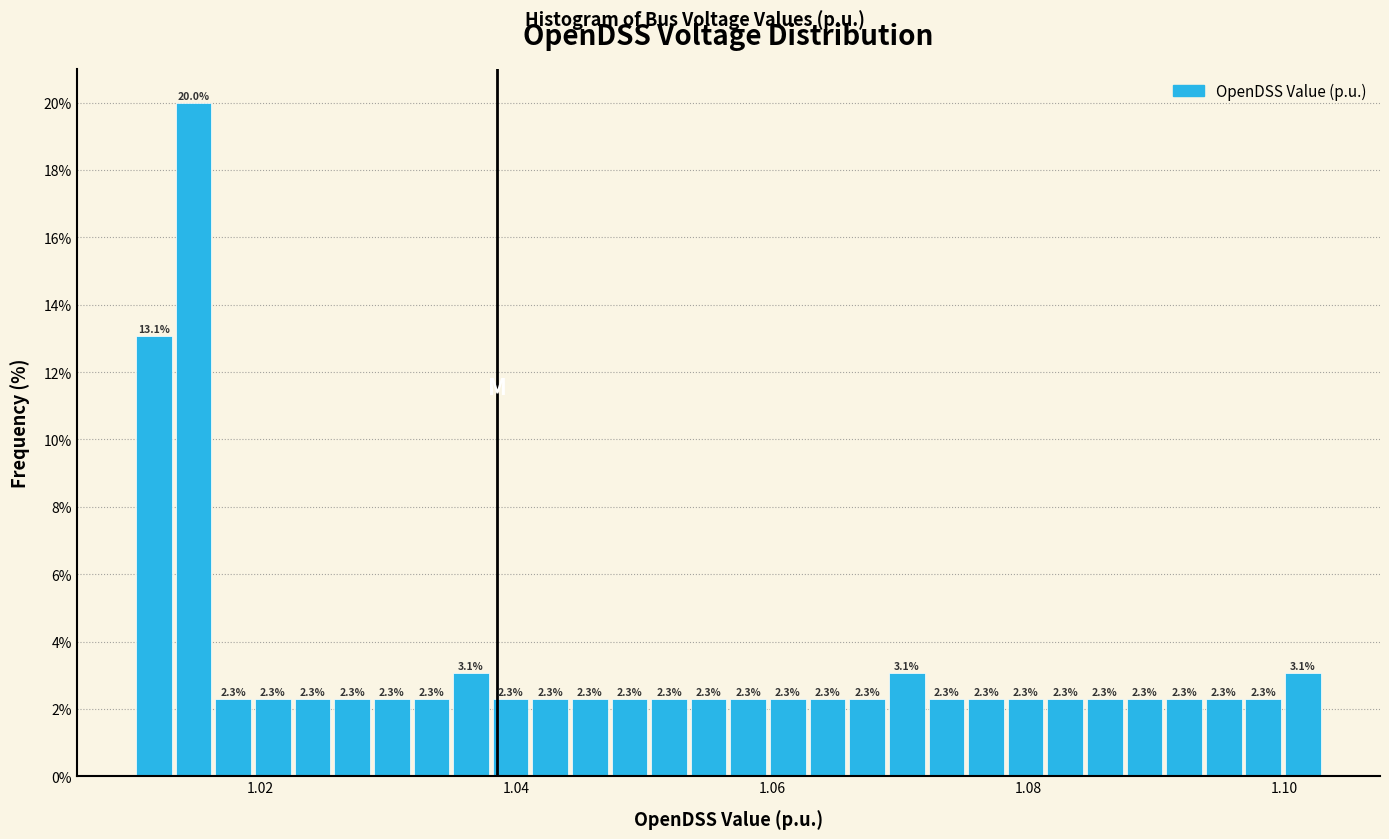

Around what value on the x-axis is the tallest bar? Give the approximate position of its centre, as read against the axis.

1.014